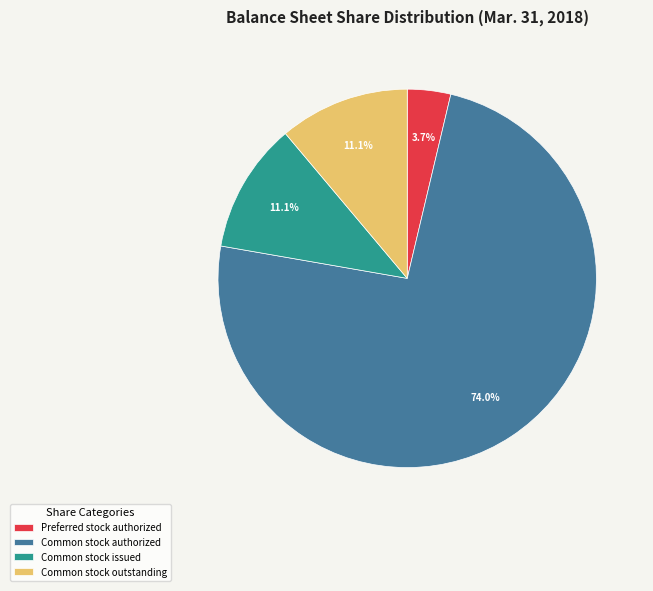

Does Common stock authorized represent more than half of the total?

Yes